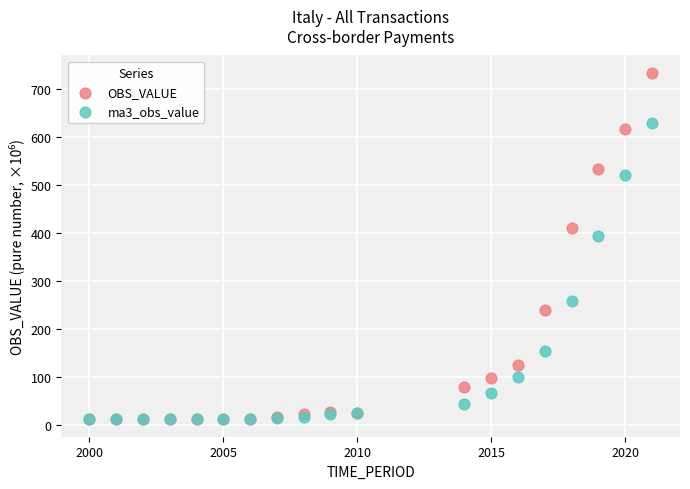

Across all series, what Y value is closest to 372?

394.7